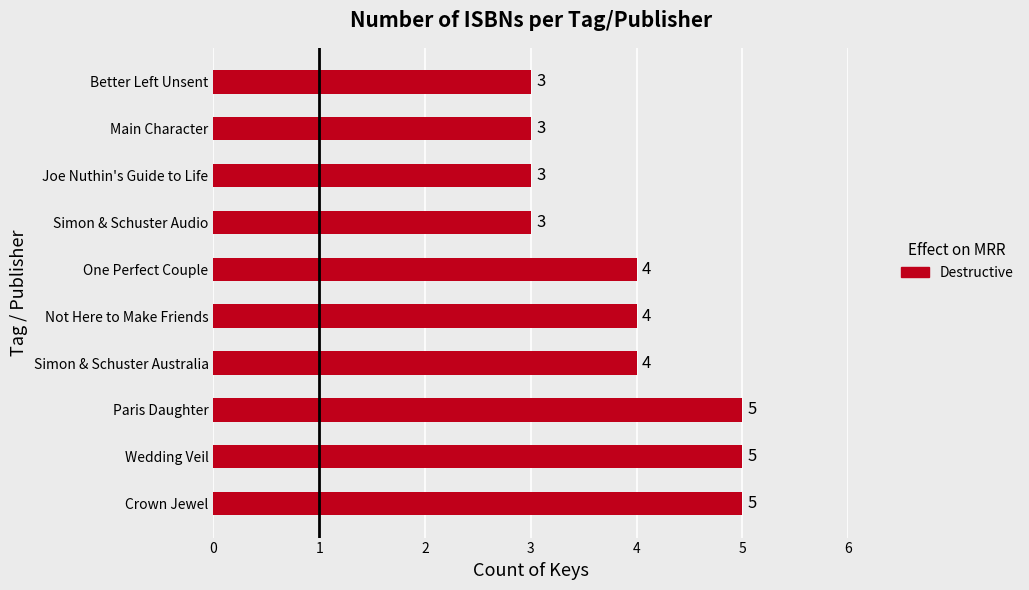

How many data points are less than 4?

4